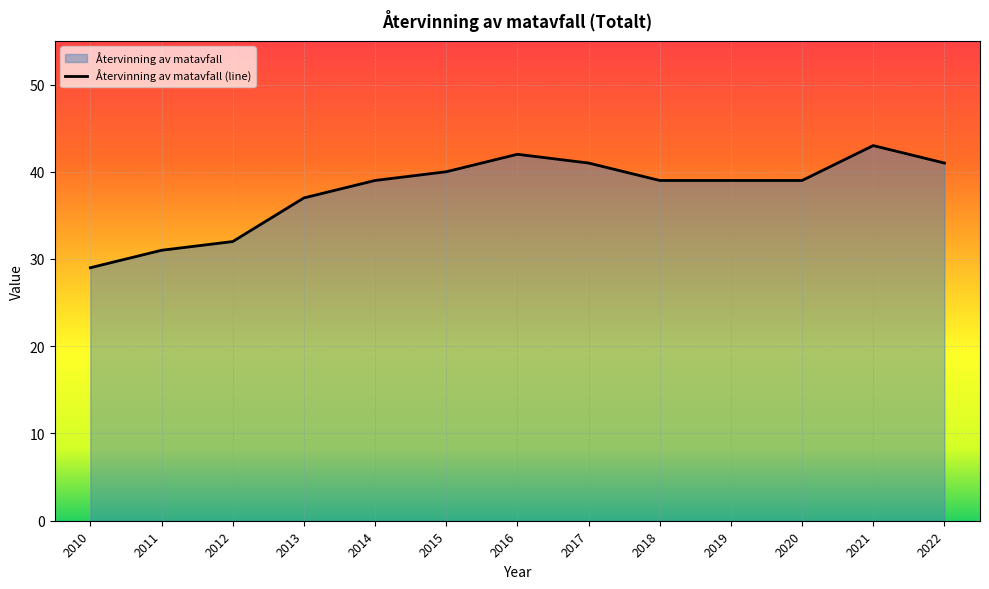

Reading left to right, what are all the values shown in this chart?

2010=29	2011=31	2012=32	2013=37	2014=39	2015=40	2016=42	2017=41	2018=39	2019=39	2020=39	2021=43	2022=41